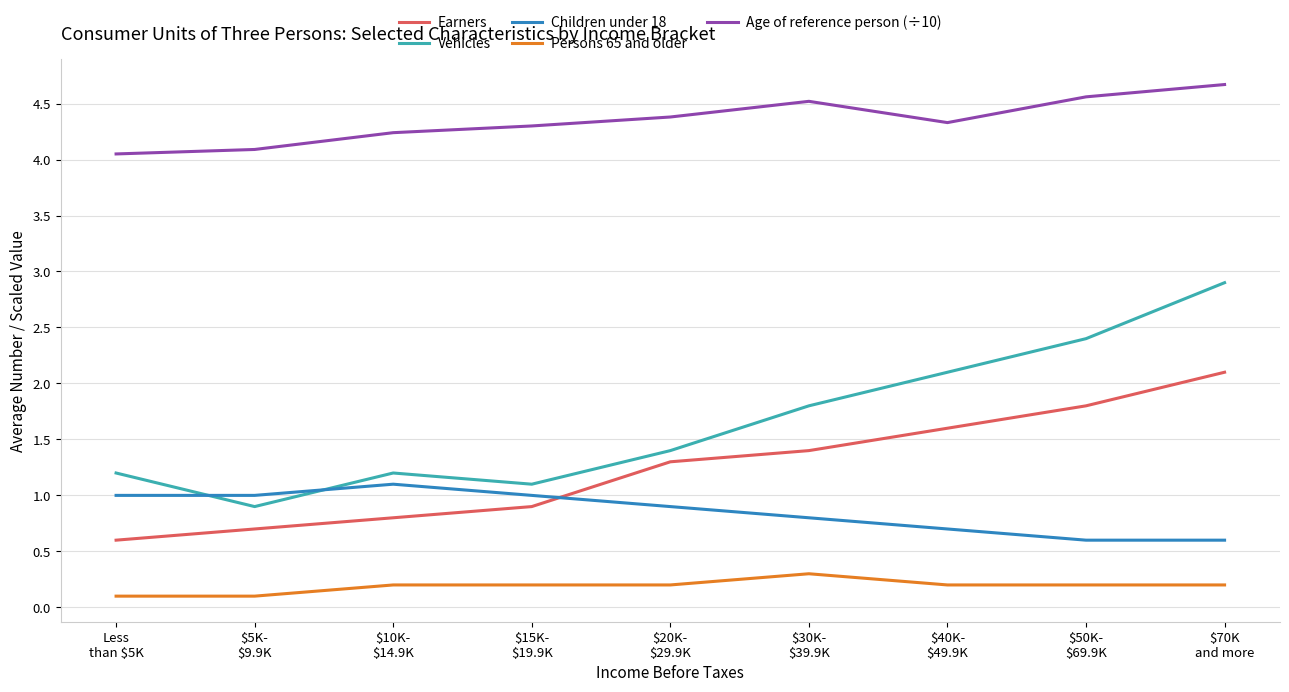

How many values in the Earners series are below 1?

4